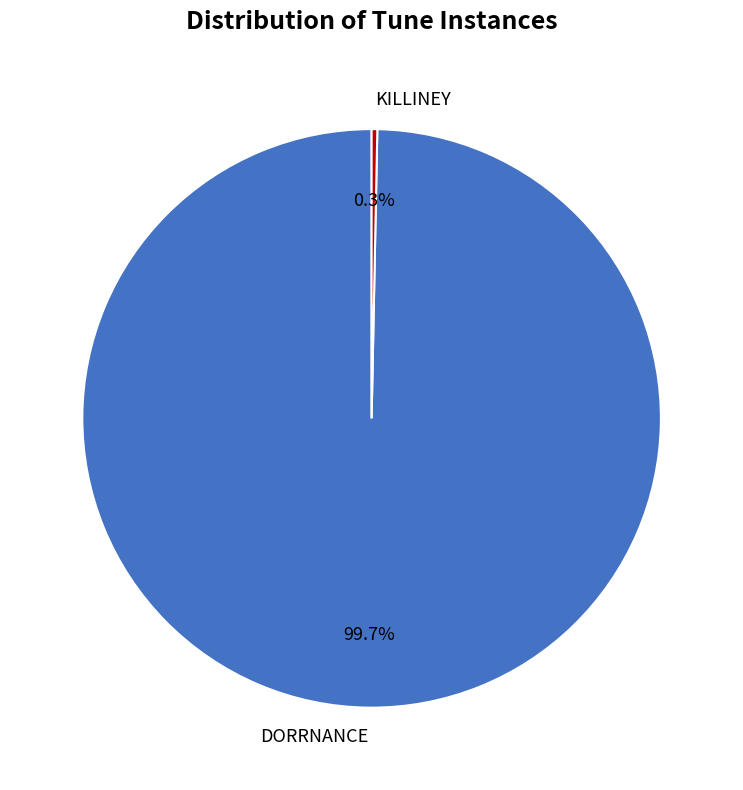

How much of the chart is everything except KILLINEY?

99.7%